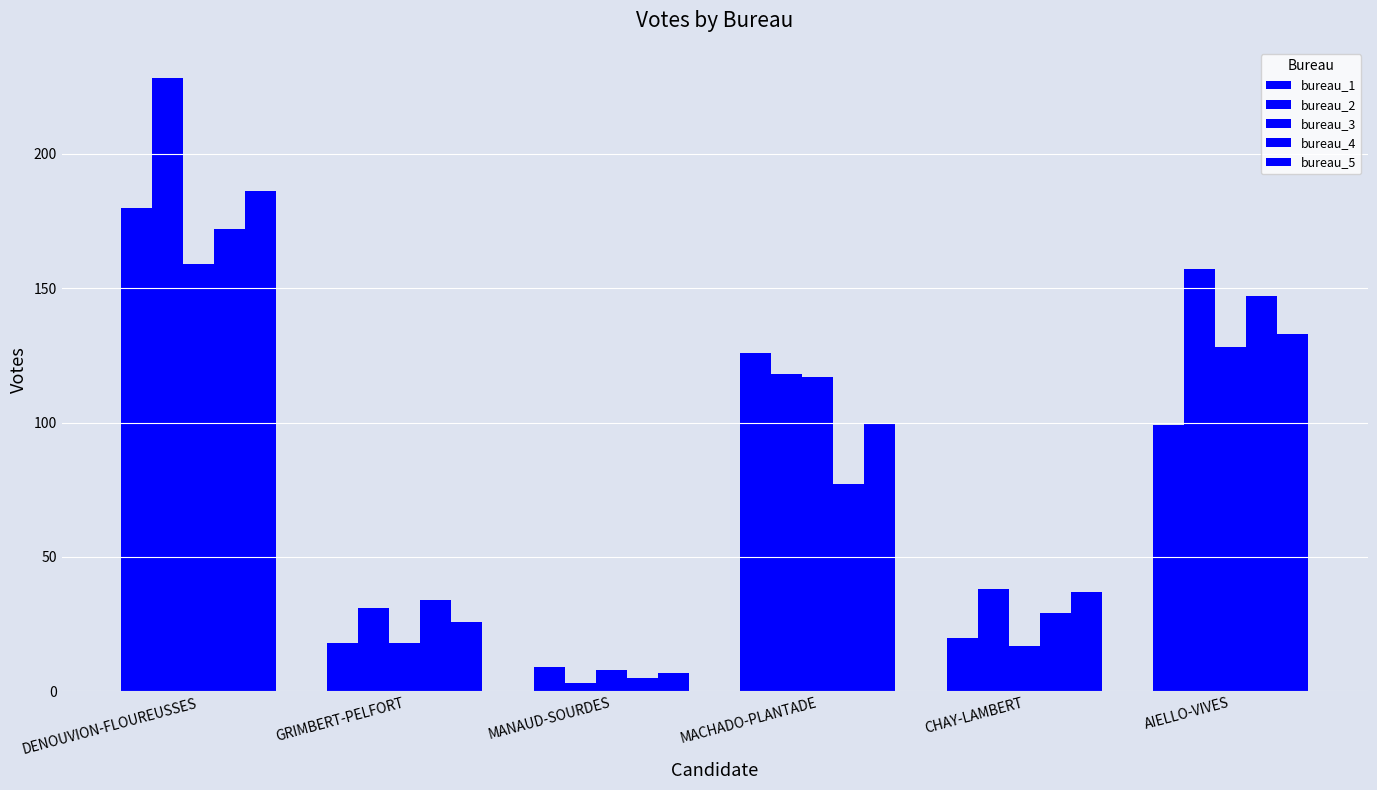

What is the difference between the maximum and minimum values in the bureau_2 series?

225